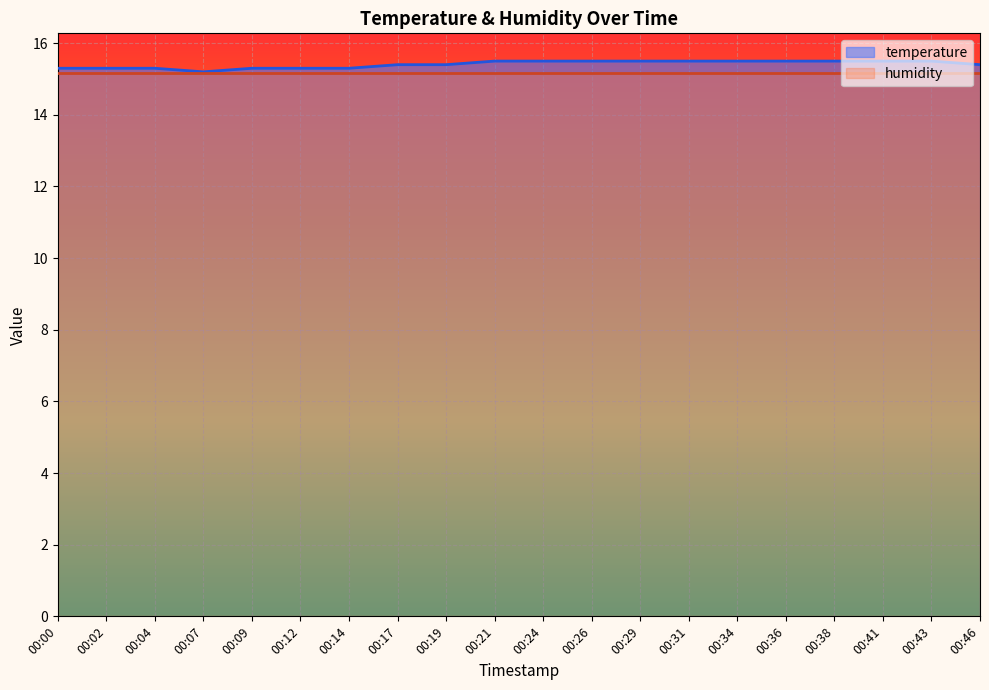

Between 00:31 and 00:14, which is larger?

00:31